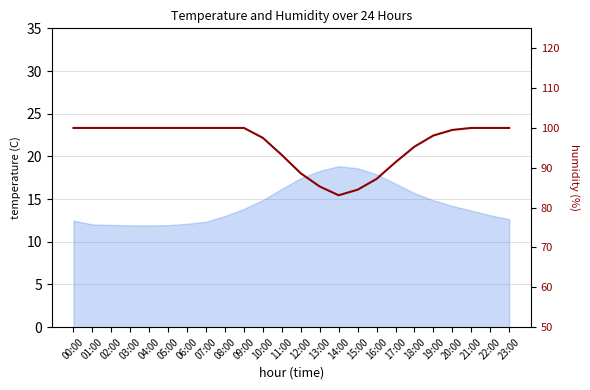

What position from the right is 22:00?

2